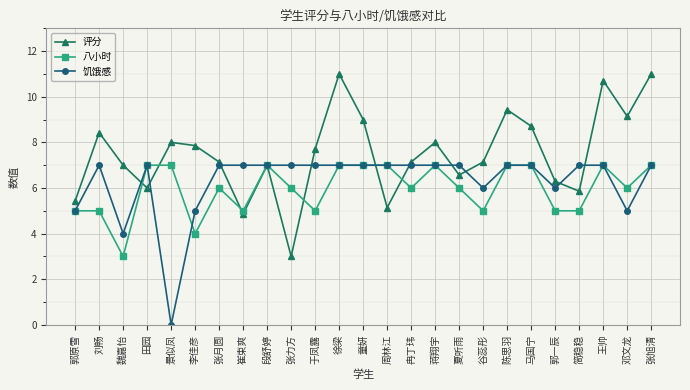

Where is the first local minimum for 八小时?

魏嘉怡